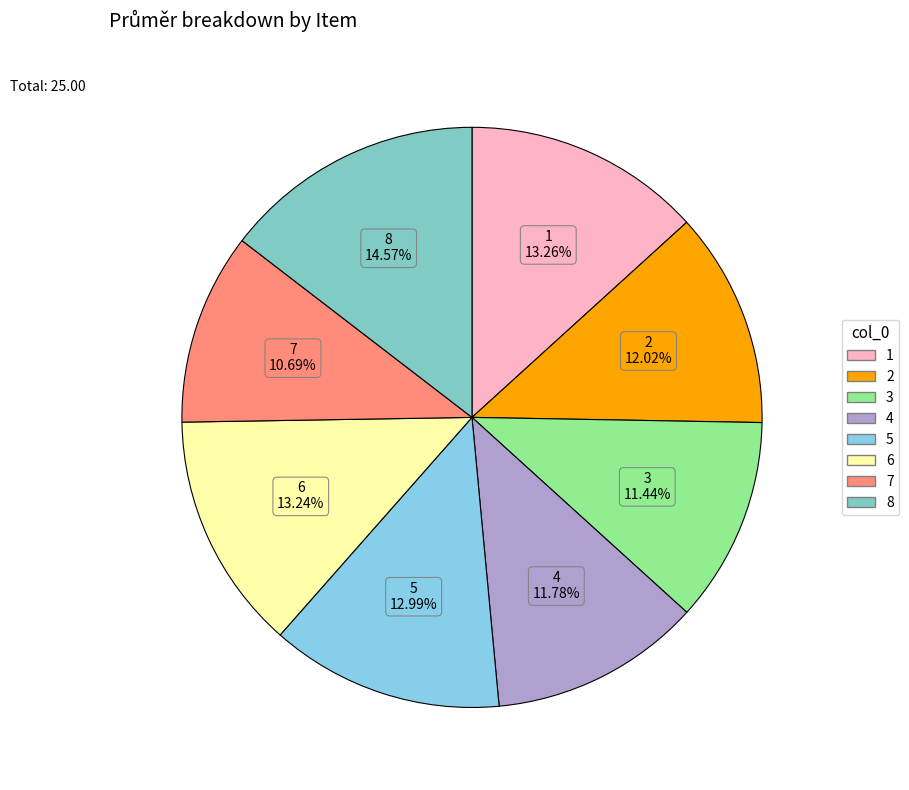

To the nearest percent, what portion does 1 represent?

13%